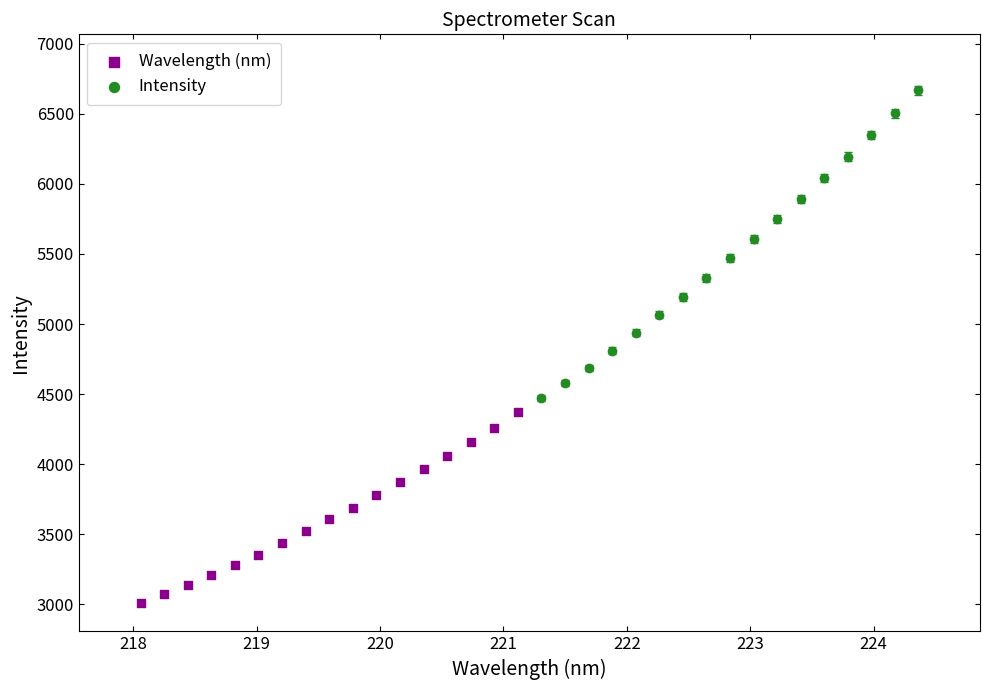

What are all the series names shown in the legend?

Wavelength (nm), Intensity